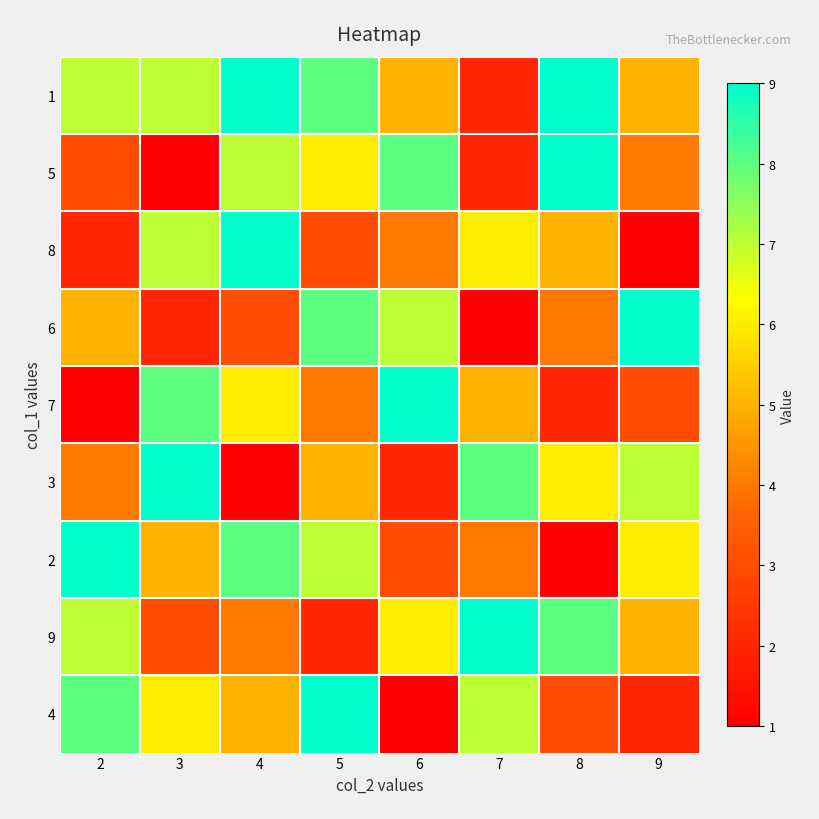

Which has a higher value, 8 or 3?

8